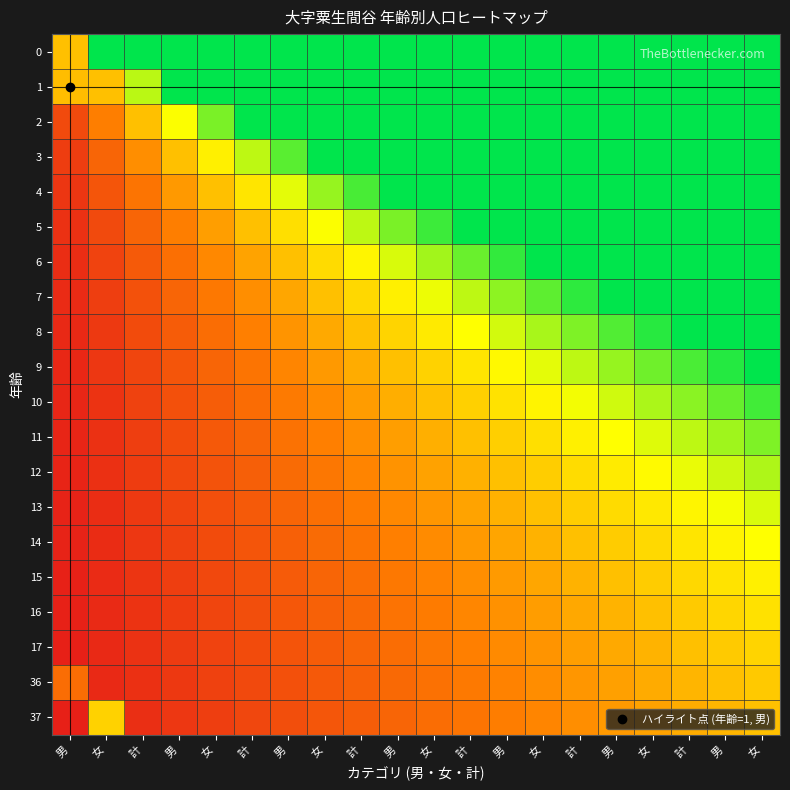

Reading right to left, transcribe all the data shown in this chart.

0: 女=1.0	男=1.0	計=1.0	女=1.0	男=1.0	計=1.0	女=1.0	男=1.0	計=1.0	女=1.0	男=1.0	計=1.0	女=1.0	男=1.0	計=1.0	女=1.0	男=1.0	計=1.0	女=1.0	男=0.5
1: 女=1.0	男=1.0	計=1.0	女=1.0	男=1.0	計=1.0	女=1.0	男=1.0	計=1.0	女=1.0	男=1.0	計=1.0	女=1.0	男=1.0	計=1.0	女=1.0	男=1.0	計=0.8	女=0.5	男=0.5
2: 女=1.0	男=1.0	計=1.0	女=1.0	男=1.0	計=1.0	女=1.0	男=1.0	計=1.0	女=1.0	男=1.0	計=1.0	女=1.0	男=1.0	計=1.0	女=0.8	男=0.7	計=0.5	女=0.3	男=0.2
3: 女=1.0	男=1.0	計=1.0	女=1.0	男=1.0	計=1.0	女=1.0	男=1.0	計=1.0	女=1.0	男=1.0	計=1.0	女=1.0	男=0.9	計=0.8	女=0.6	男=0.5	計=0.4	女=0.2	男=0.1
4: 女=1.0	男=1.0	計=1.0	女=1.0	男=1.0	計=1.0	女=1.0	男=1.0	計=1.0	女=1.0	男=1.0	計=0.9	女=0.8	男=0.7	計=0.6	女=0.5	男=0.4	計=0.3	女=0.2	男=0.1
5: 女=1.0	男=1.0	計=1.0	女=1.0	男=1.0	計=1.0	女=1.0	男=1.0	計=1.0	女=0.9	男=0.8	計=0.8	女=0.7	男=0.6	計=0.5	女=0.4	男=0.3	計=0.2	女=0.2	男=0.1
6: 女=1.0	男=1.0	計=1.0	女=1.0	男=1.0	計=1.0	女=1.0	男=0.9	計=0.9	女=0.8	男=0.7	計=0.6	女=0.6	男=0.5	計=0.4	女=0.4	男=0.3	計=0.2	女=0.1	男=0.1
7: 女=1.0	男=1.0	計=1.0	女=1.0	男=1.0	計=0.9	女=0.9	男=0.8	計=0.8	女=0.7	男=0.6	計=0.6	女=0.5	男=0.4	計=0.4	女=0.3	男=0.2	計=0.2	女=0.1	男=0.1
8: 女=1.0	男=1.0	計=1.0	女=0.9	男=0.9	計=0.8	女=0.8	男=0.7	計=0.7	女=0.6	男=0.6	計=0.5	女=0.4	男=0.4	計=0.3	女=0.3	男=0.2	計=0.2	女=0.1	男=0.1
9: 女=1.0	男=1.0	計=0.9	女=0.9	男=0.8	計=0.8	女=0.7	男=0.7	計=0.6	女=0.6	男=0.5	計=0.4	女=0.4	男=0.3	計=0.3	女=0.2	男=0.2	計=0.1	女=0.1	男=0.0
10: 女=0.9	男=0.9	計=0.8	女=0.8	男=0.7	計=0.7	女=0.6	男=0.6	計=0.5	女=0.5	男=0.5	計=0.4	女=0.4	男=0.3	計=0.3	女=0.2	男=0.2	計=0.1	女=0.1	男=0.0
11: 女=0.8	男=0.8	計=0.8	女=0.7	男=0.7	計=0.6	女=0.6	男=0.5	計=0.5	女=0.5	男=0.4	計=0.4	女=0.3	男=0.3	計=0.2	女=0.2	男=0.2	計=0.1	女=0.1	男=0.0
12: 女=0.8	男=0.7	計=0.7	女=0.7	男=0.6	計=0.6	女=0.5	男=0.5	計=0.5	女=0.4	男=0.4	計=0.3	女=0.3	男=0.3	計=0.2	女=0.2	男=0.2	計=0.1	女=0.1	男=0.0
13: 女=0.7	男=0.7	計=0.6	女=0.6	男=0.6	計=0.5	女=0.5	男=0.5	計=0.4	女=0.4	男=0.4	計=0.3	女=0.3	男=0.2	計=0.2	女=0.2	男=0.1	計=0.1	女=0.1	男=0.0
14: 女=0.7	男=0.6	計=0.6	女=0.6	男=0.5	計=0.5	女=0.5	男=0.4	計=0.4	女=0.4	男=0.3	計=0.3	女=0.3	男=0.2	計=0.2	女=0.2	男=0.1	計=0.1	女=0.1	男=0.0
15: 女=0.6	男=0.6	計=0.6	女=0.5	男=0.5	計=0.5	女=0.4	男=0.4	計=0.4	女=0.3	男=0.3	計=0.3	女=0.2	男=0.2	計=0.2	女=0.2	男=0.1	計=0.1	女=0.1	男=0.0
16: 女=0.6	男=0.6	計=0.5	女=0.5	男=0.5	計=0.4	女=0.4	男=0.4	計=0.4	女=0.3	男=0.3	計=0.3	女=0.2	男=0.2	計=0.2	女=0.1	男=0.1	計=0.1	女=0.1	男=0.0
17: 女=0.6	男=0.5	計=0.5	女=0.5	男=0.4	計=0.4	女=0.4	男=0.4	計=0.3	女=0.3	男=0.3	計=0.2	女=0.2	男=0.2	計=0.2	女=0.1	男=0.1	計=0.1	女=0.1	男=0.0
36: 女=0.5	男=0.5	計=0.5	女=0.4	男=0.4	計=0.4	女=0.4	男=0.3	計=0.3	女=0.3	男=0.3	計=0.2	女=0.2	男=0.2	計=0.2	女=0.1	男=0.1	計=0.1	女=0.1	男=0.3
37: 女=0.5	男=0.5	計=0.4	女=0.4	男=0.4	計=0.4	女=0.3	男=0.3	計=0.3	女=0.3	男=0.2	計=0.2	女=0.2	男=0.2	計=0.1	女=0.1	男=0.1	計=0.1	女=0.5	男=0.0